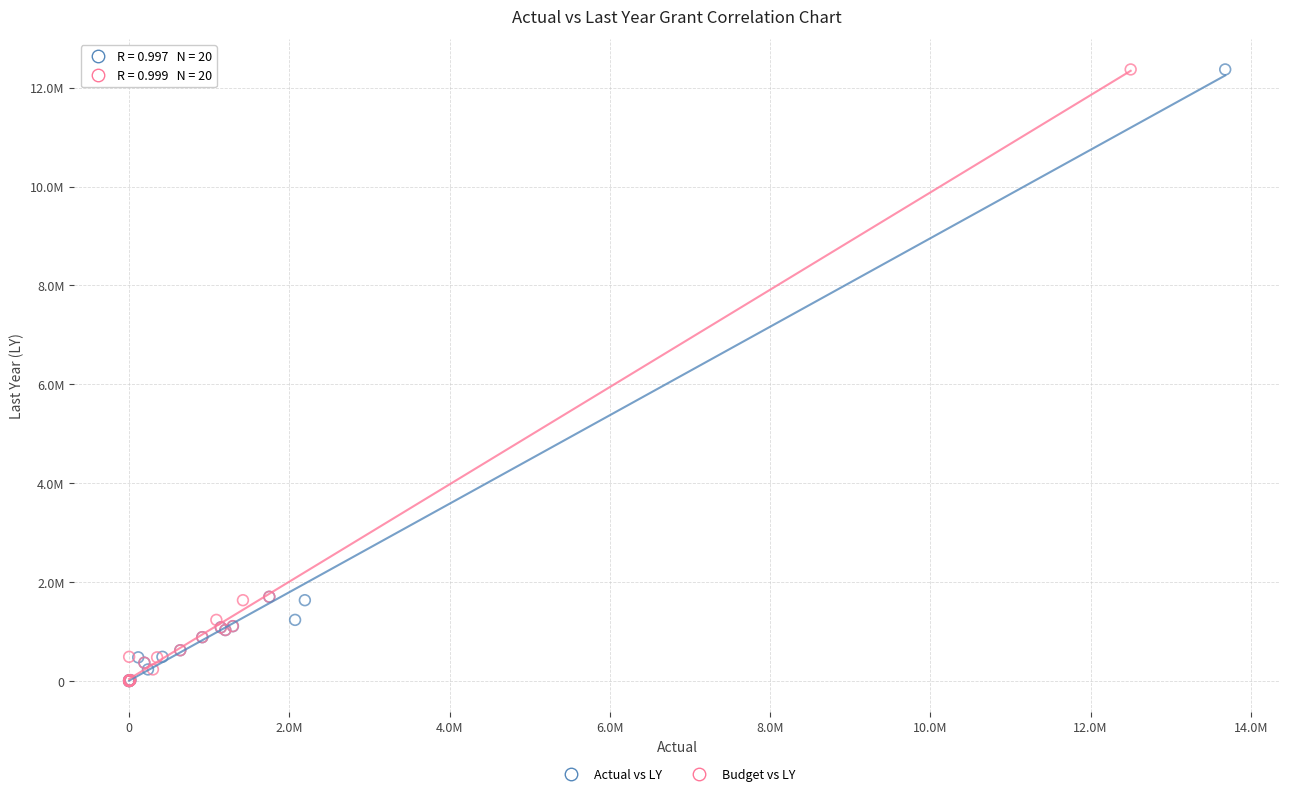

What are all the series names shown in the legend?

Actual vs LY, Budget vs LY